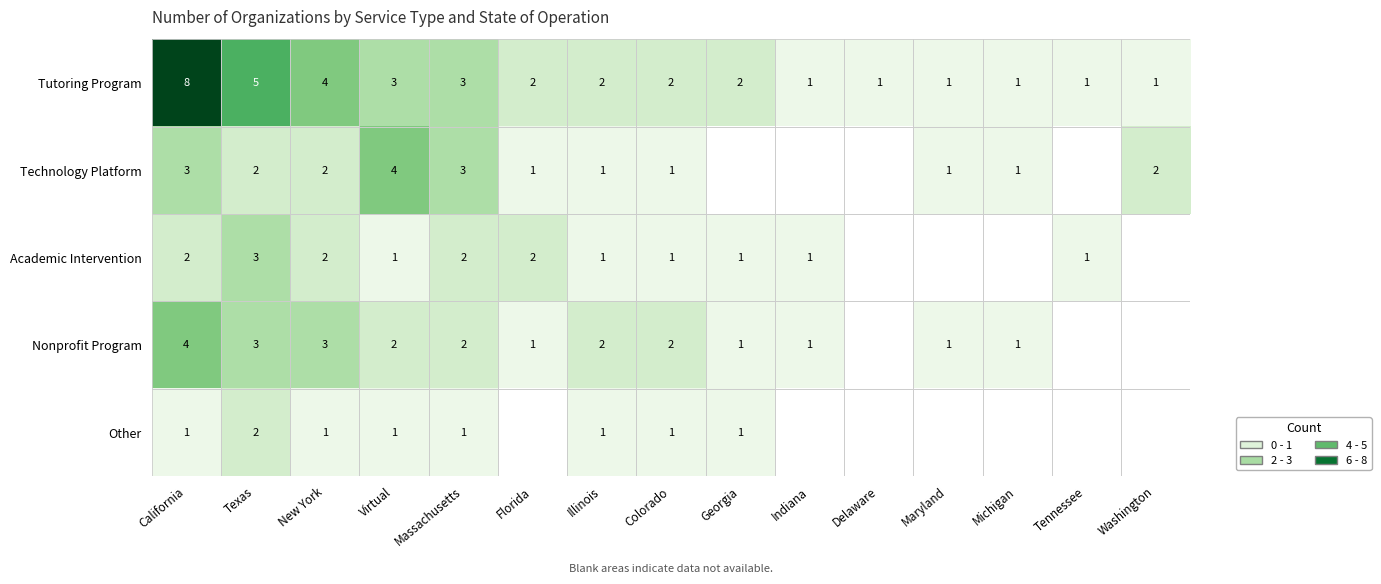

What is the total value across all series at Virtual?

11